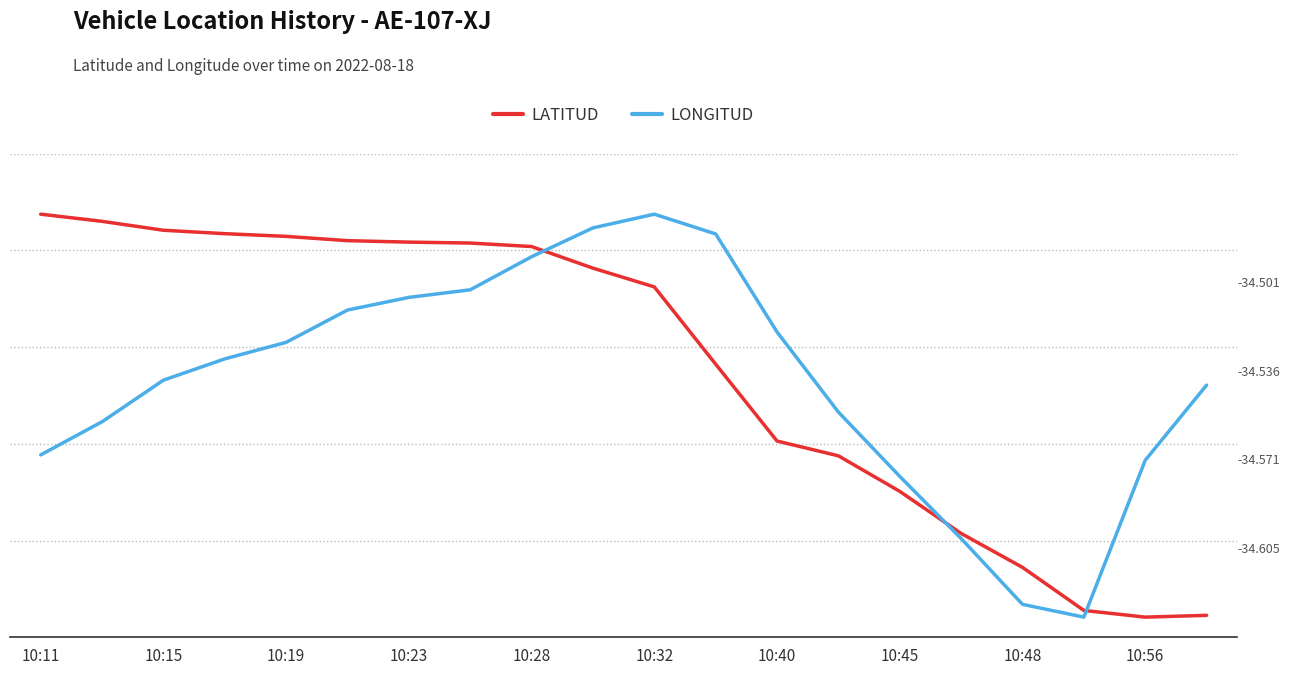

What are all the series names shown in the legend?

LATITUD, LONGITUD